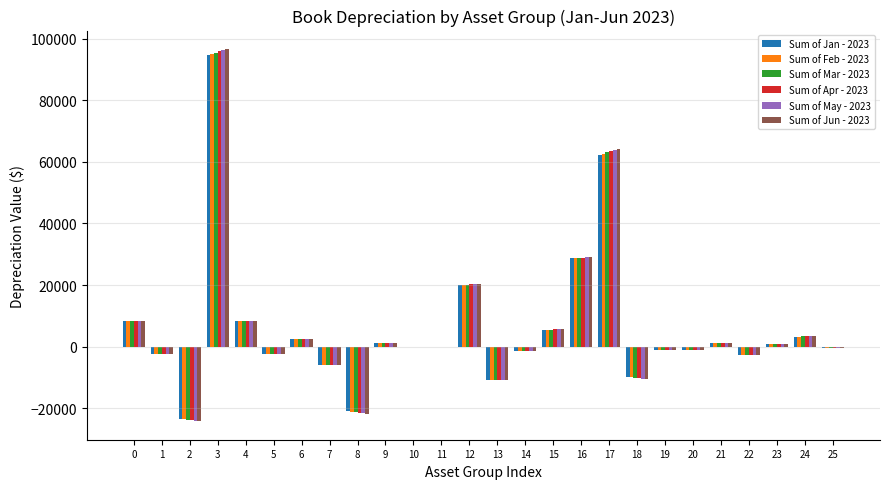

How many distinct data groups are displayed?

6